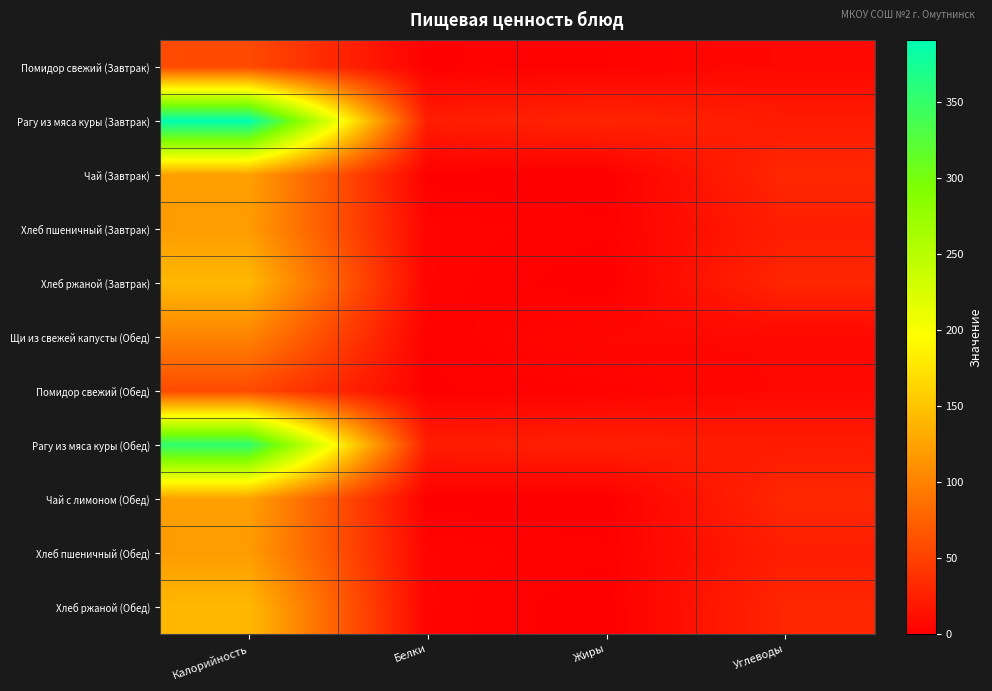

Reading left to right, what are all the values shown in this chart?

Помидор свежий (Завтрак): Калорийность=57.6	Белки=1.2	Жиры=3.0	Углеводы=7.2
Рагу из мяса куры (Завтрак): Калорийность=391.0	Белки=22.8	Жиры=29.3	Углеводы=22.1
Чай (Завтрак): Калорийность=123.0	Белки=1.0	Жиры=0.0	Углеводы=31.0
Хлеб пшеничный (Завтрак): Калорийность=120.0	Белки=4.0	Жиры=2.0	Углеводы=24.0
Хлеб ржаной (Завтрак): Калорийность=142.0	Белки=4.0	Жиры=0.0	Углеводы=30.0
Щи из свежей капусты (Обед): Калорийность=101.6	Белки=1.6	Жиры=7.0	Углеводы=7.2
Помидор свежий (Обед): Калорийность=57.6	Белки=1.2	Жиры=3.0	Углеводы=7.2
Рагу из мяса куры (Обед): Калорийность=354.0	Белки=22.8	Жиры=25.1	Углеводы=22.1
Чай с лимоном (Обед): Калорийность=123.0	Белки=1.0	Жиры=0.0	Углеводы=31.0
Хлеб пшеничный (Обед): Калорийность=120.0	Белки=4.0	Жиры=2.0	Углеводы=24.0
Хлеб ржаной (Обед): Калорийность=142.0	Белки=4.0	Жиры=0.0	Углеводы=30.0